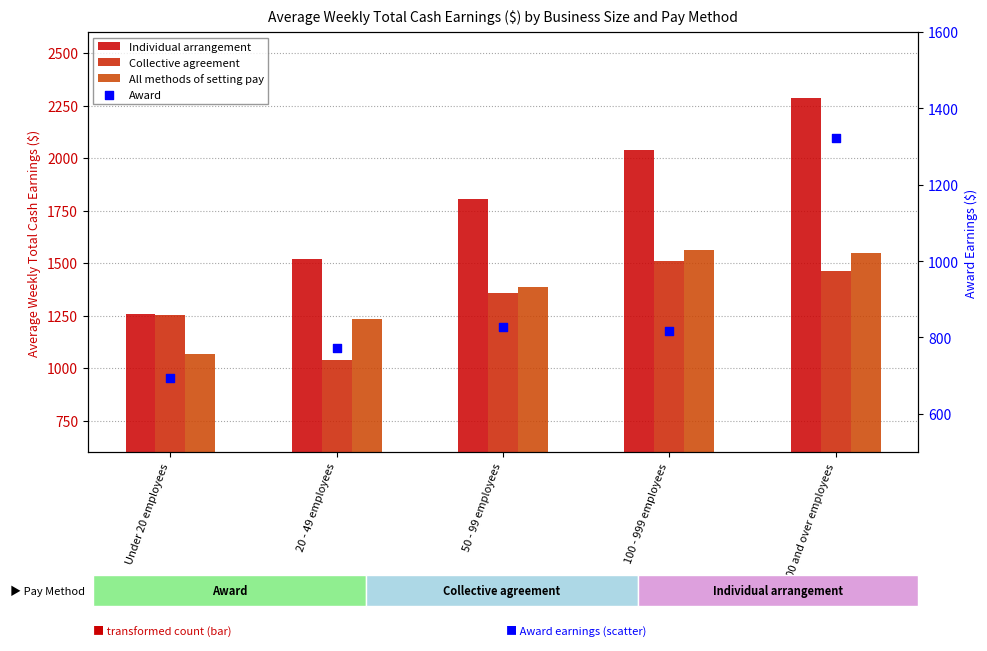

Which series contains the lowest Y value?

Award